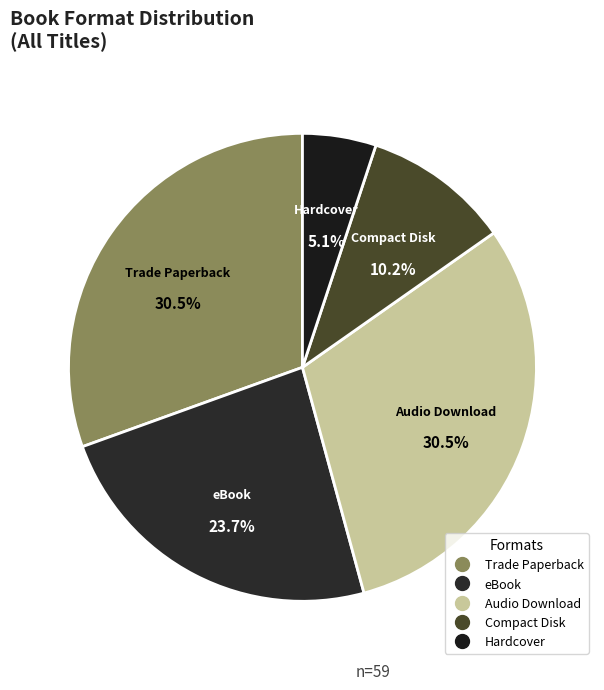

What is the smallest slice in the pie chart?

Hardcover